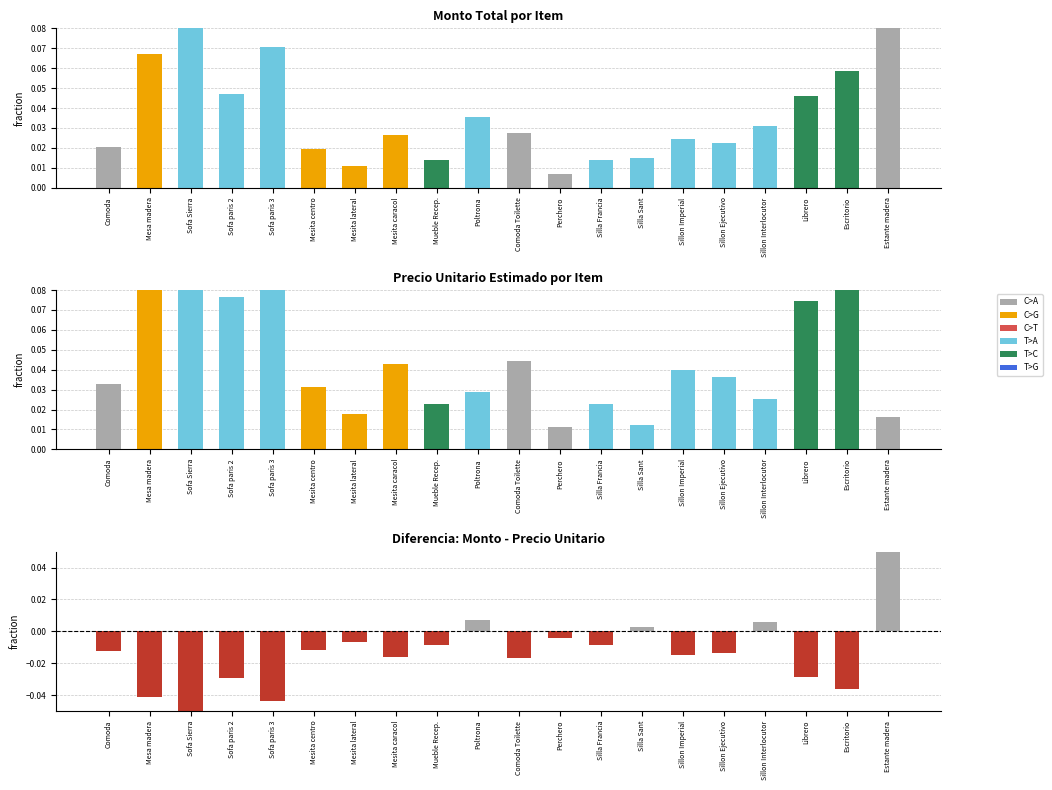

Between Estante madera and Mesita centro, which is larger?

Estante madera